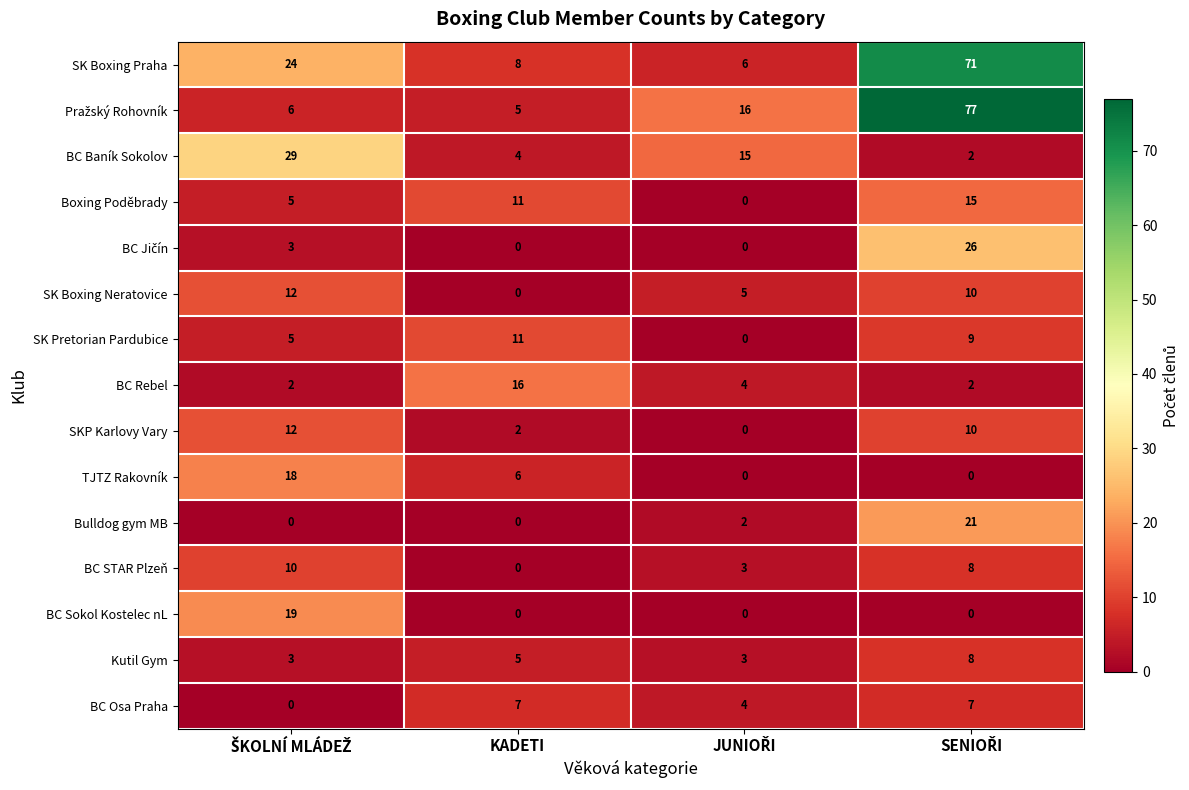

True or false: Kutil Gym has a value of 1 at KADETI.

False